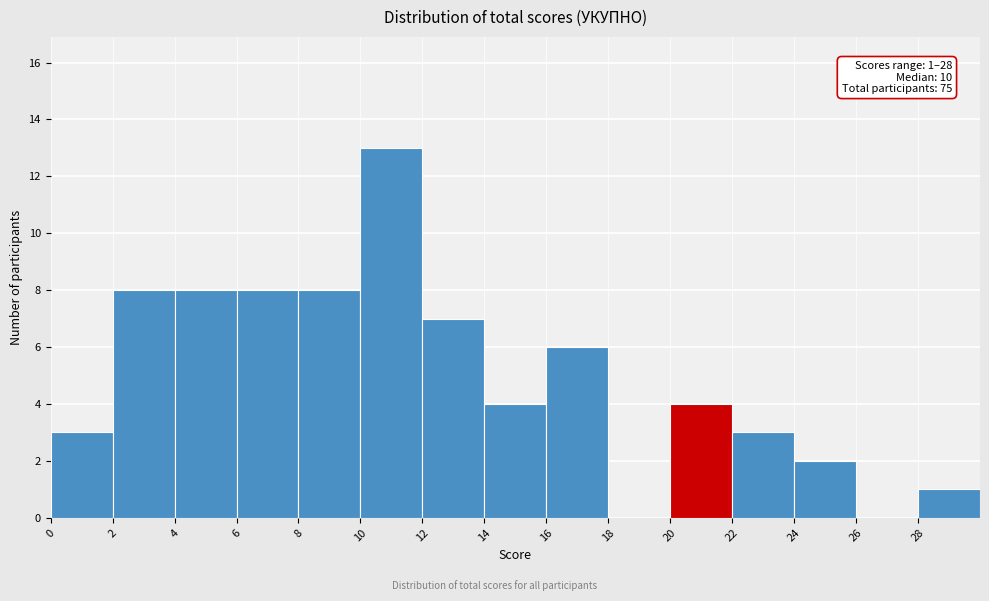

Over which range of the x-axis is the bar tallest?

10 to 12